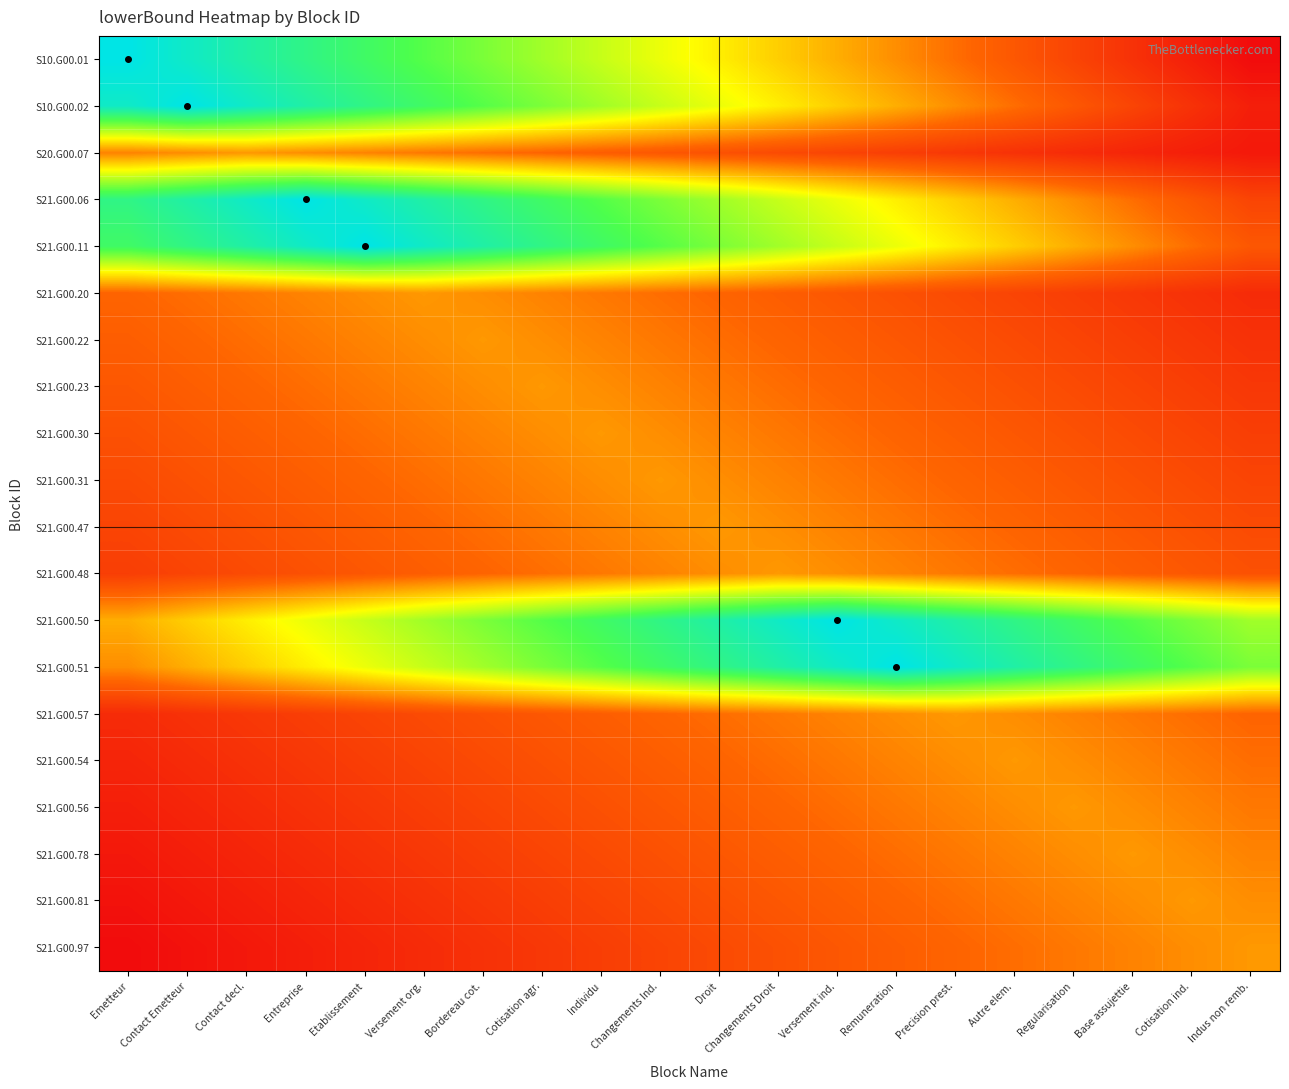

Reading left to right, list all the values displayed in this chart.

S10.G00.01: Emetteur=1.5	Contact Emetteur=1.4	Contact decl.=1.3	Entreprise=1.3	Etablissement=1.2	Versement org.=1.1	Bordereau cot.=1.0	Cotisation agr.=0.9	Individu=0.9	Changements Ind.=0.8	Droit=0.7	Changements Droit=0.6	Versement ind.=0.6	Remuneration=0.5	Precision prest.=0.4	Autre elem.=0.3	Regularisation=0.2	Base assujettie=0.2	Cotisation ind.=0.1	Indus non remb.=0.0
S10.G00.02: Emetteur=1.4	Contact Emetteur=1.5	Contact decl.=1.4	Entreprise=1.3	Etablissement=1.3	Versement org.=1.2	Bordereau cot.=1.1	Cotisation agr.=1.0	Individu=0.9	Changements Ind.=0.9	Droit=0.8	Changements Droit=0.7	Versement ind.=0.6	Remuneration=0.6	Precision prest.=0.5	Autre elem.=0.4	Regularisation=0.3	Base assujettie=0.2	Cotisation ind.=0.2	Indus non remb.=0.1
S20.G00.07: Emetteur=0.4	Contact Emetteur=0.5	Contact decl.=0.5	Entreprise=0.5	Etablissement=0.4	Versement org.=0.4	Bordereau cot.=0.4	Cotisation agr.=0.4	Individu=0.3	Changements Ind.=0.3	Droit=0.3	Changements Droit=0.3	Versement ind.=0.2	Remuneration=0.2	Precision prest.=0.2	Autre elem.=0.2	Regularisation=0.1	Base assujettie=0.1	Cotisation ind.=0.1	Indus non remb.=0.1
S21.G00.06: Emetteur=1.3	Contact Emetteur=1.3	Contact decl.=1.4	Entreprise=1.5	Etablissement=1.4	Versement org.=1.3	Bordereau cot.=1.3	Cotisation agr.=1.2	Individu=1.1	Changements Ind.=1.0	Droit=0.9	Changements Droit=0.9	Versement ind.=0.8	Remuneration=0.7	Precision prest.=0.6	Autre elem.=0.6	Regularisation=0.5	Base assujettie=0.4	Cotisation ind.=0.3	Indus non remb.=0.2
S21.G00.11: Emetteur=1.2	Contact Emetteur=1.3	Contact decl.=1.3	Entreprise=1.4	Etablissement=1.5	Versement org.=1.4	Bordereau cot.=1.3	Cotisation agr.=1.3	Individu=1.2	Changements Ind.=1.1	Droit=1.0	Changements Droit=0.9	Versement ind.=0.9	Remuneration=0.8	Precision prest.=0.7	Autre elem.=0.6	Regularisation=0.6	Base assujettie=0.5	Cotisation ind.=0.4	Indus non remb.=0.3
S21.G00.20: Emetteur=0.4	Contact Emetteur=0.4	Contact decl.=0.4	Entreprise=0.4	Etablissement=0.5	Versement org.=0.5	Bordereau cot.=0.5	Cotisation agr.=0.4	Individu=0.4	Changements Ind.=0.4	Droit=0.4	Changements Droit=0.3	Versement ind.=0.3	Remuneration=0.3	Precision prest.=0.3	Autre elem.=0.2	Regularisation=0.2	Base assujettie=0.2	Cotisation ind.=0.2	Indus non remb.=0.1
S21.G00.22: Emetteur=0.3	Contact Emetteur=0.4	Contact decl.=0.4	Entreprise=0.4	Etablissement=0.4	Versement org.=0.5	Bordereau cot.=0.5	Cotisation agr.=0.5	Individu=0.4	Changements Ind.=0.4	Droit=0.4	Changements Droit=0.4	Versement ind.=0.3	Remuneration=0.3	Precision prest.=0.3	Autre elem.=0.3	Regularisation=0.2	Base assujettie=0.2	Cotisation ind.=0.2	Indus non remb.=0.2
S21.G00.23: Emetteur=0.3	Contact Emetteur=0.3	Contact decl.=0.4	Entreprise=0.4	Etablissement=0.4	Versement org.=0.4	Bordereau cot.=0.5	Cotisation agr.=0.5	Individu=0.5	Changements Ind.=0.4	Droit=0.4	Changements Droit=0.4	Versement ind.=0.4	Remuneration=0.3	Precision prest.=0.3	Autre elem.=0.3	Regularisation=0.3	Base assujettie=0.2	Cotisation ind.=0.2	Indus non remb.=0.2
S21.G00.30: Emetteur=0.3	Contact Emetteur=0.3	Contact decl.=0.3	Entreprise=0.4	Etablissement=0.4	Versement org.=0.4	Bordereau cot.=0.4	Cotisation agr.=0.5	Individu=0.5	Changements Ind.=0.5	Droit=0.4	Changements Droit=0.4	Versement ind.=0.4	Remuneration=0.4	Precision prest.=0.3	Autre elem.=0.3	Regularisation=0.3	Base assujettie=0.3	Cotisation ind.=0.2	Indus non remb.=0.2
S21.G00.31: Emetteur=0.3	Contact Emetteur=0.3	Contact decl.=0.3	Entreprise=0.3	Etablissement=0.4	Versement org.=0.4	Bordereau cot.=0.4	Cotisation agr.=0.4	Individu=0.5	Changements Ind.=0.5	Droit=0.5	Changements Droit=0.4	Versement ind.=0.4	Remuneration=0.4	Precision prest.=0.4	Autre elem.=0.3	Regularisation=0.3	Base assujettie=0.3	Cotisation ind.=0.3	Indus non remb.=0.2
S21.G00.47: Emetteur=0.2	Contact Emetteur=0.3	Contact decl.=0.3	Entreprise=0.3	Etablissement=0.3	Versement org.=0.4	Bordereau cot.=0.4	Cotisation agr.=0.4	Individu=0.4	Changements Ind.=0.5	Droit=0.5	Changements Droit=0.5	Versement ind.=0.4	Remuneration=0.4	Precision prest.=0.4	Autre elem.=0.4	Regularisation=0.3	Base assujettie=0.3	Cotisation ind.=0.3	Indus non remb.=0.3
S21.G00.48: Emetteur=0.2	Contact Emetteur=0.2	Contact decl.=0.3	Entreprise=0.3	Etablissement=0.3	Versement org.=0.3	Bordereau cot.=0.4	Cotisation agr.=0.4	Individu=0.4	Changements Ind.=0.4	Droit=0.5	Changements Droit=0.5	Versement ind.=0.5	Remuneration=0.4	Precision prest.=0.4	Autre elem.=0.4	Regularisation=0.4	Base assujettie=0.3	Cotisation ind.=0.3	Indus non remb.=0.3
S21.G00.50: Emetteur=0.6	Contact Emetteur=0.6	Contact decl.=0.7	Entreprise=0.8	Etablissement=0.9	Versement org.=0.9	Bordereau cot.=1.0	Cotisation agr.=1.1	Individu=1.2	Changements Ind.=1.3	Droit=1.3	Changements Droit=1.4	Versement ind.=1.5	Remuneration=1.4	Precision prest.=1.3	Autre elem.=1.3	Regularisation=1.2	Base assujettie=1.1	Cotisation ind.=1.0	Indus non remb.=0.9
S21.G00.51: Emetteur=0.5	Contact Emetteur=0.6	Contact decl.=0.6	Entreprise=0.7	Etablissement=0.8	Versement org.=0.9	Bordereau cot.=0.9	Cotisation agr.=1.0	Individu=1.1	Changements Ind.=1.2	Droit=1.3	Changements Droit=1.3	Versement ind.=1.4	Remuneration=1.5	Precision prest.=1.4	Autre elem.=1.3	Regularisation=1.3	Base assujettie=1.2	Cotisation ind.=1.1	Indus non remb.=1.0
S21.G00.57: Emetteur=0.1	Contact Emetteur=0.2	Contact decl.=0.2	Entreprise=0.2	Etablissement=0.2	Versement org.=0.3	Bordereau cot.=0.3	Cotisation agr.=0.3	Individu=0.3	Changements Ind.=0.4	Droit=0.4	Changements Droit=0.4	Versement ind.=0.4	Remuneration=0.5	Precision prest.=0.5	Autre elem.=0.5	Regularisation=0.4	Base assujettie=0.4	Cotisation ind.=0.4	Indus non remb.=0.4
S21.G00.54: Emetteur=0.1	Contact Emetteur=0.1	Contact decl.=0.2	Entreprise=0.2	Etablissement=0.2	Versement org.=0.2	Bordereau cot.=0.3	Cotisation agr.=0.3	Individu=0.3	Changements Ind.=0.3	Droit=0.4	Changements Droit=0.4	Versement ind.=0.4	Remuneration=0.4	Precision prest.=0.5	Autre elem.=0.5	Regularisation=0.5	Base assujettie=0.4	Cotisation ind.=0.4	Indus non remb.=0.4
S21.G00.56: Emetteur=0.1	Contact Emetteur=0.1	Contact decl.=0.1	Entreprise=0.2	Etablissement=0.2	Versement org.=0.2	Bordereau cot.=0.2	Cotisation agr.=0.3	Individu=0.3	Changements Ind.=0.3	Droit=0.3	Changements Droit=0.4	Versement ind.=0.4	Remuneration=0.4	Precision prest.=0.4	Autre elem.=0.5	Regularisation=0.5	Base assujettie=0.5	Cotisation ind.=0.4	Indus non remb.=0.4
S21.G00.78: Emetteur=0.1	Contact Emetteur=0.1	Contact decl.=0.1	Entreprise=0.1	Etablissement=0.2	Versement org.=0.2	Bordereau cot.=0.2	Cotisation agr.=0.2	Individu=0.3	Changements Ind.=0.3	Droit=0.3	Changements Droit=0.3	Versement ind.=0.4	Remuneration=0.4	Precision prest.=0.4	Autre elem.=0.4	Regularisation=0.5	Base assujettie=0.5	Cotisation ind.=0.5	Indus non remb.=0.4
S21.G00.81: Emetteur=0.0	Contact Emetteur=0.1	Contact decl.=0.1	Entreprise=0.1	Etablissement=0.1	Versement org.=0.2	Bordereau cot.=0.2	Cotisation agr.=0.2	Individu=0.2	Changements Ind.=0.3	Droit=0.3	Changements Droit=0.3	Versement ind.=0.3	Remuneration=0.4	Precision prest.=0.4	Autre elem.=0.4	Regularisation=0.4	Base assujettie=0.5	Cotisation ind.=0.5	Indus non remb.=0.5
S21.G00.97: Emetteur=0.0	Contact Emetteur=0.0	Contact decl.=0.1	Entreprise=0.1	Etablissement=0.1	Versement org.=0.1	Bordereau cot.=0.2	Cotisation agr.=0.2	Individu=0.2	Changements Ind.=0.2	Droit=0.3	Changements Droit=0.3	Versement ind.=0.3	Remuneration=0.3	Precision prest.=0.4	Autre elem.=0.4	Regularisation=0.4	Base assujettie=0.4	Cotisation ind.=0.5	Indus non remb.=0.5